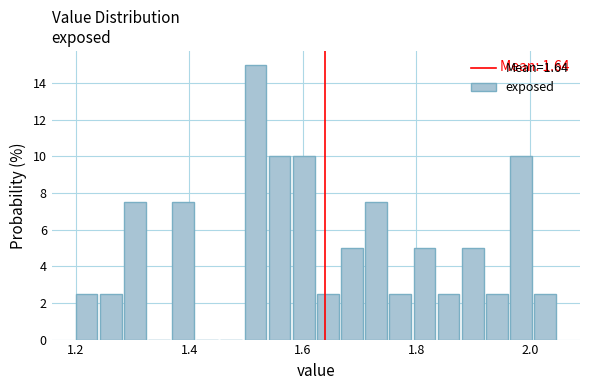

Read against the x-axis, roughly where is the centre of the tallest bar?

1.52